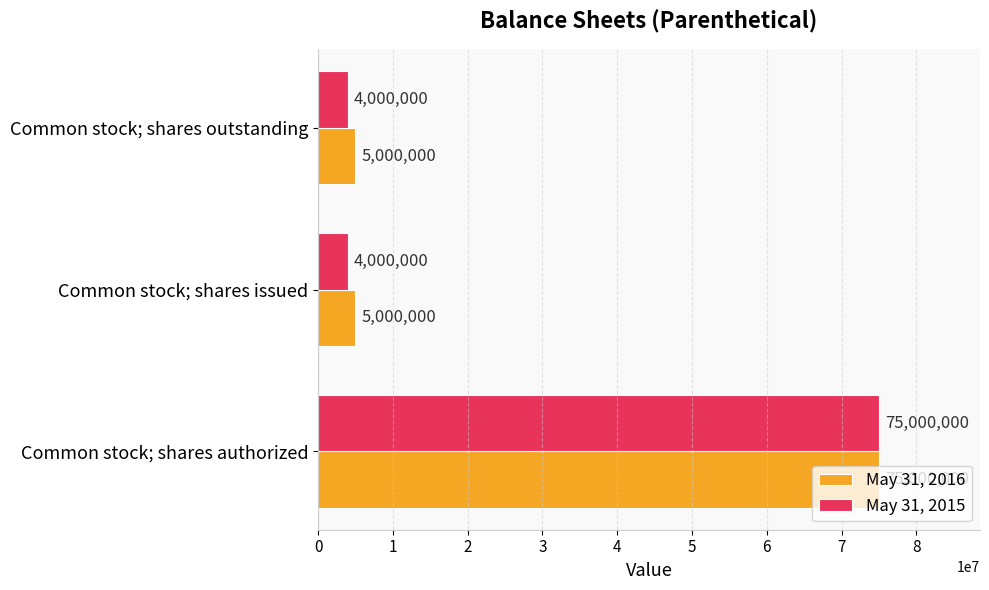

What is the smallest value displayed?

4000000